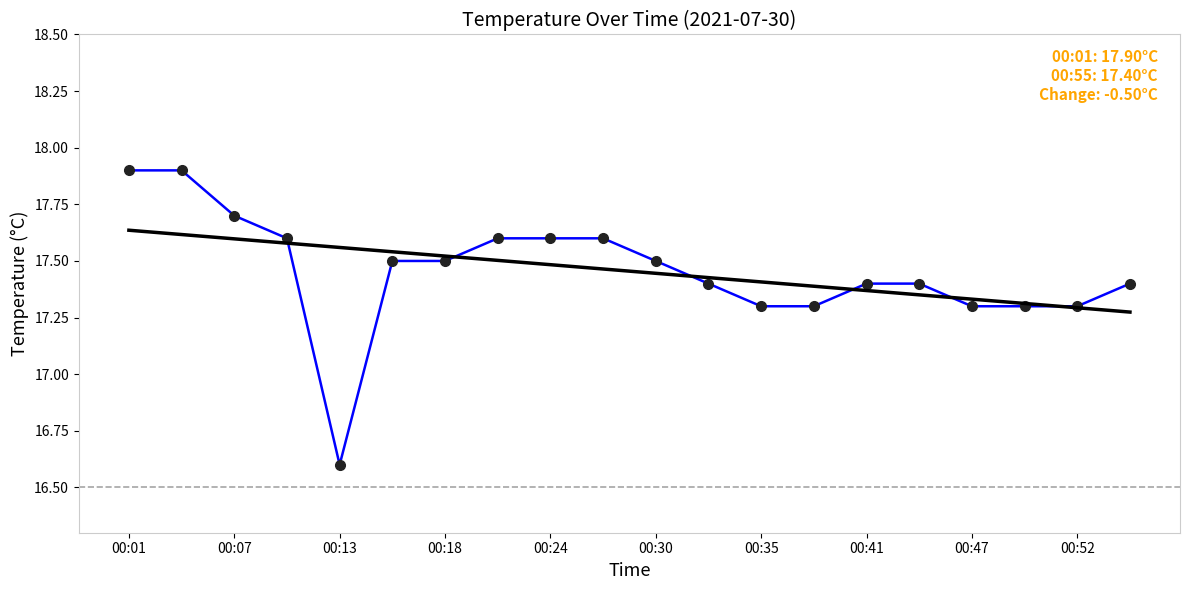

What is the smallest value displayed?

16.6